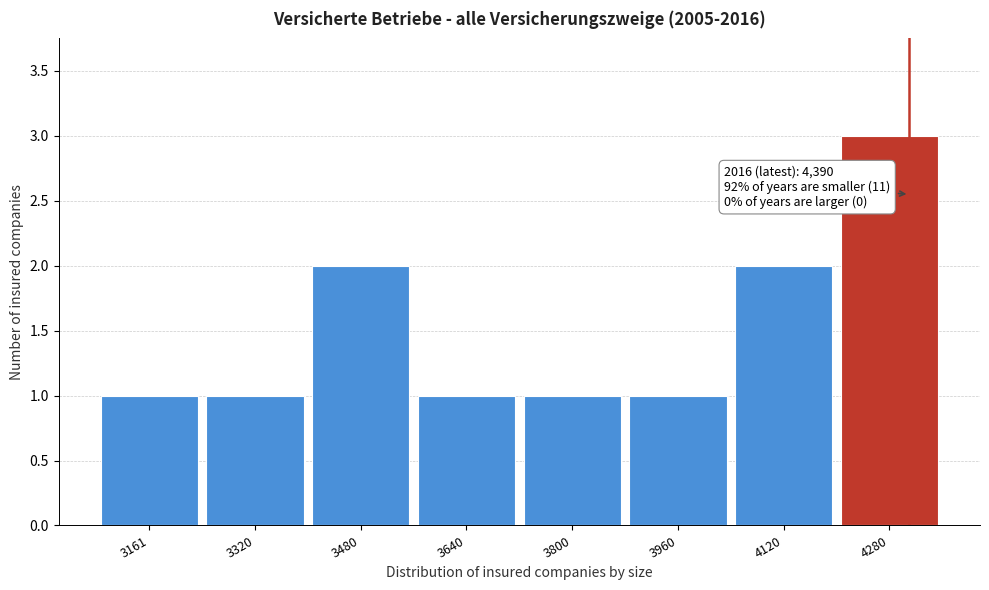

Reading left to right, list all the values displayed in this chart.

3161=1	3320=1	3480=2	3640=1	3800=1	3960=1	4120=2	4280=3